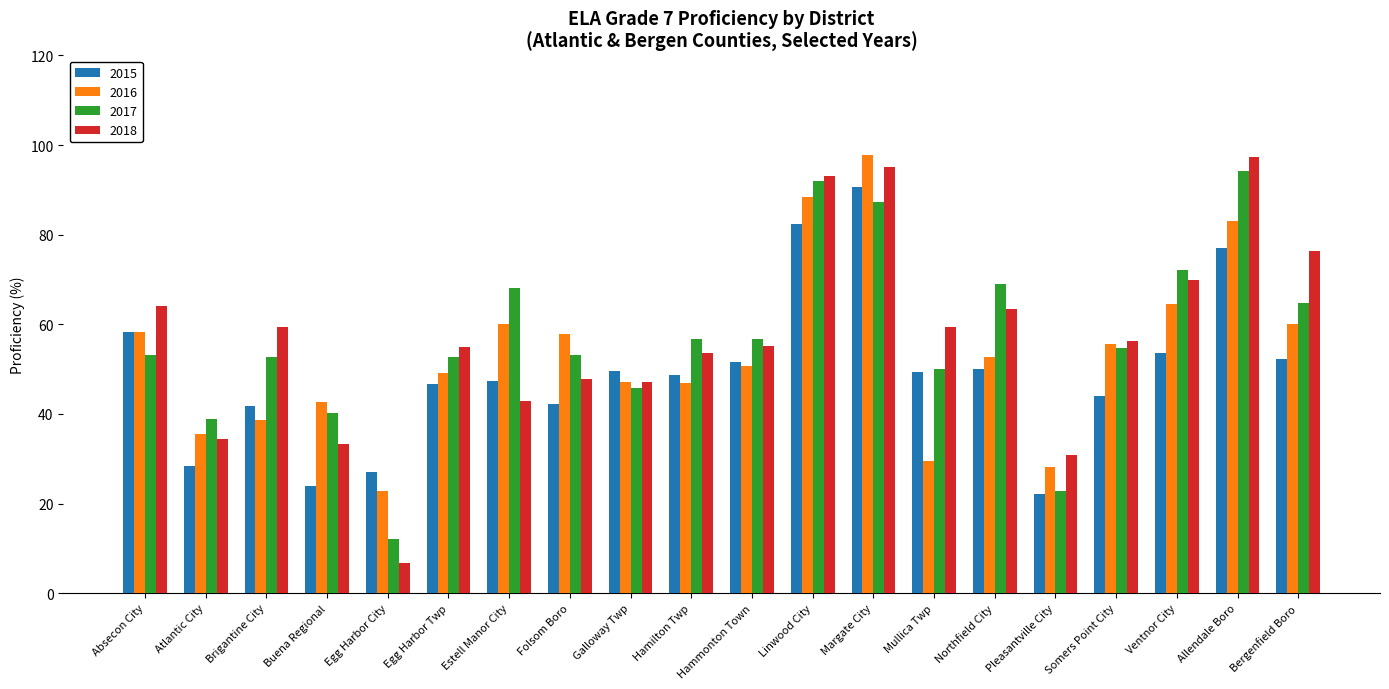

What is the lowest value of the 2016 series?

22.7